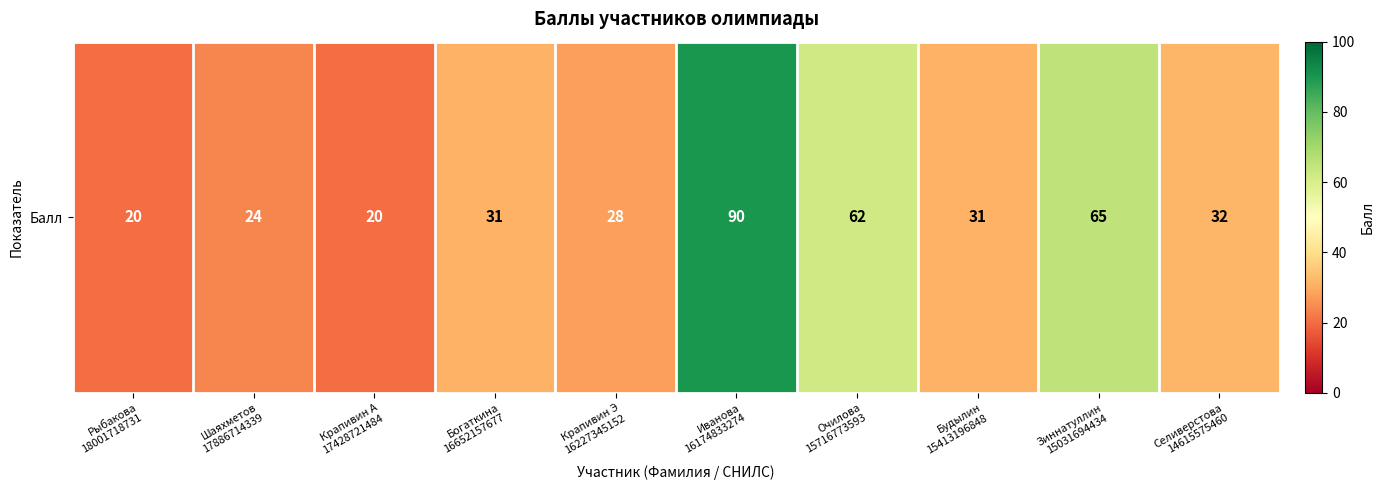

What is the maximum value shown in the chart?

90